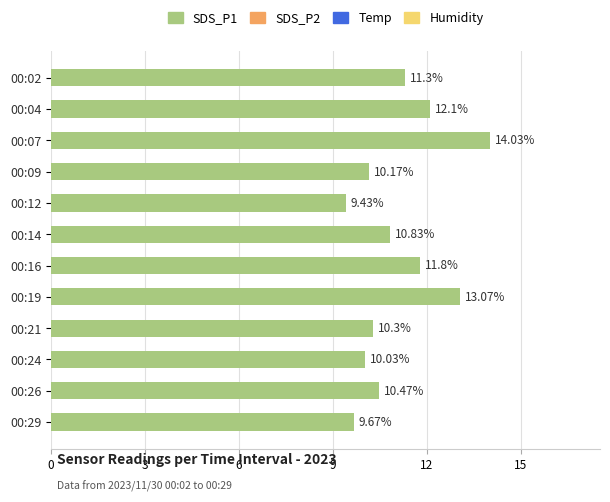

List the labels in order of value, largest first.

00:07, 00:19, 00:04, 00:16, 00:02, 00:14, 00:26, 00:21, 00:09, 00:24, 00:29, 00:12